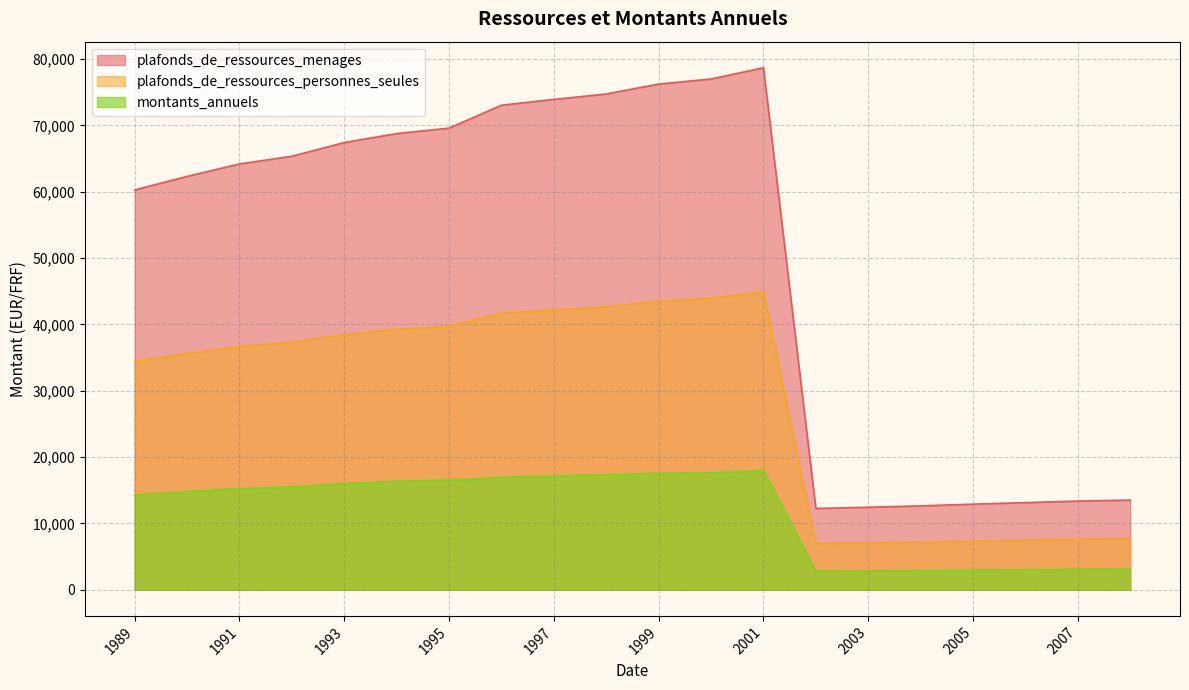

How many values in the plafonds_de_ressources_menages series are below 65340?

10